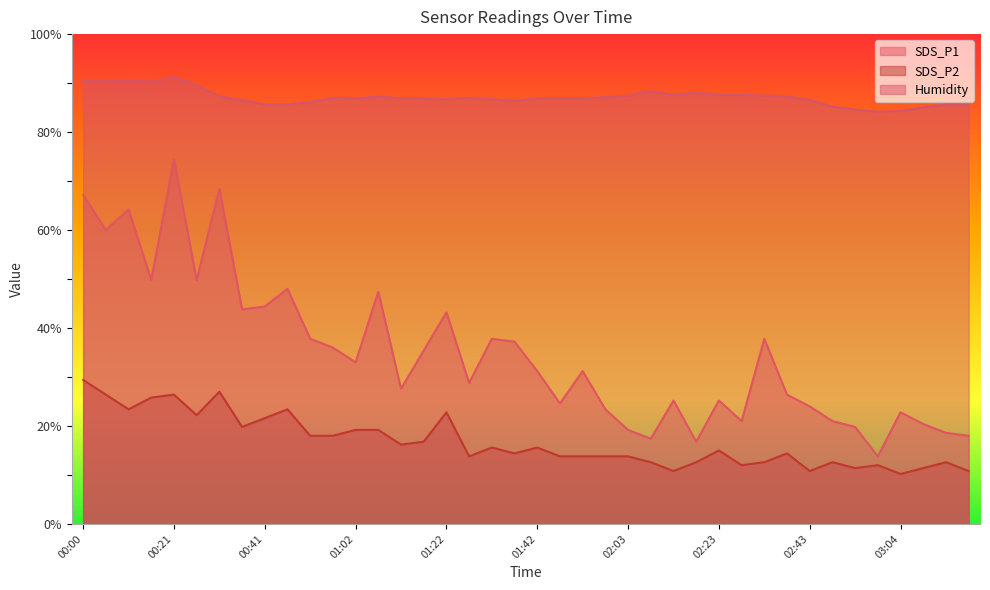

True or false: SDS_P1 and SDS_P2 cross at least once.

False